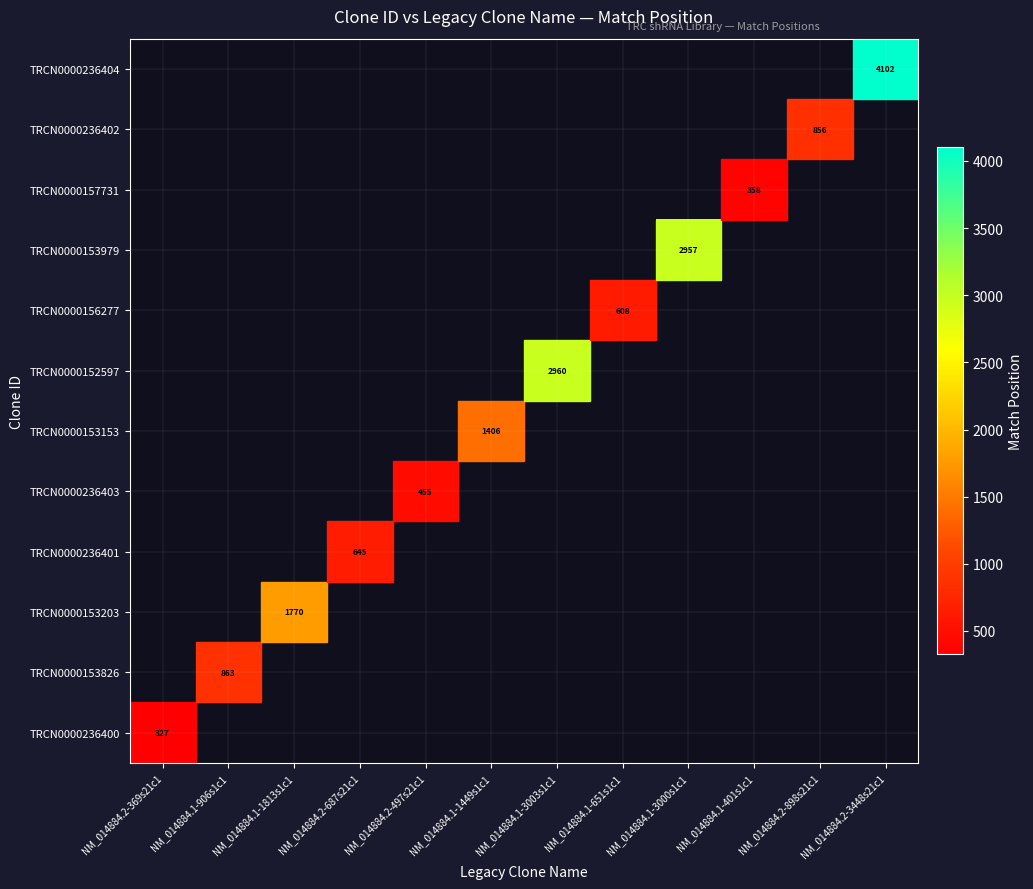

At which category does the chart reach its minimum across all series?

NM_014884.2-369s21c1